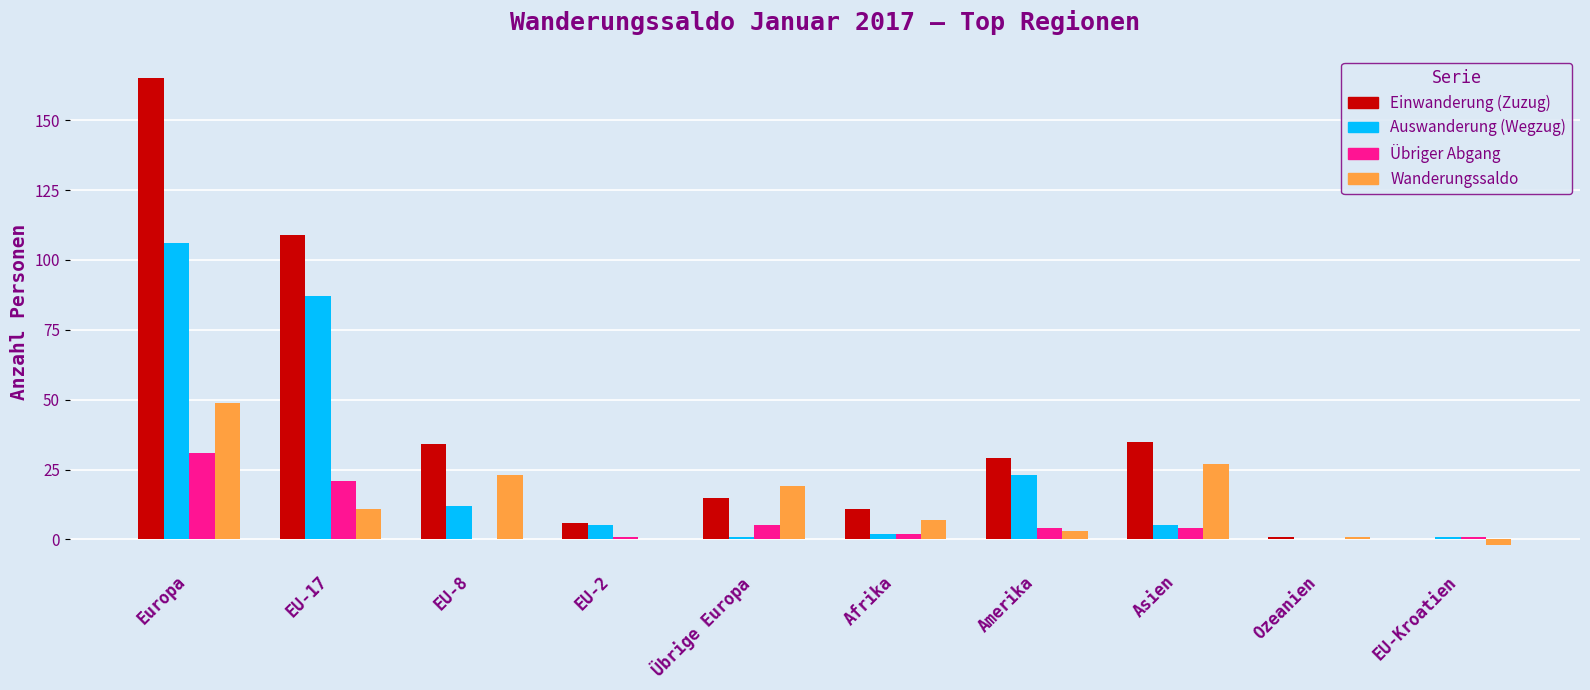

The value of Einwanderung (Zuzug) at Europa is 83. True or false?

False